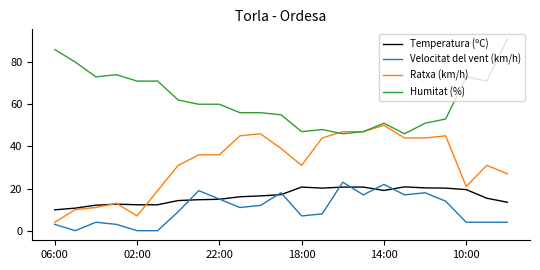

Which series has the largest total across all categories?

Humitat (%)